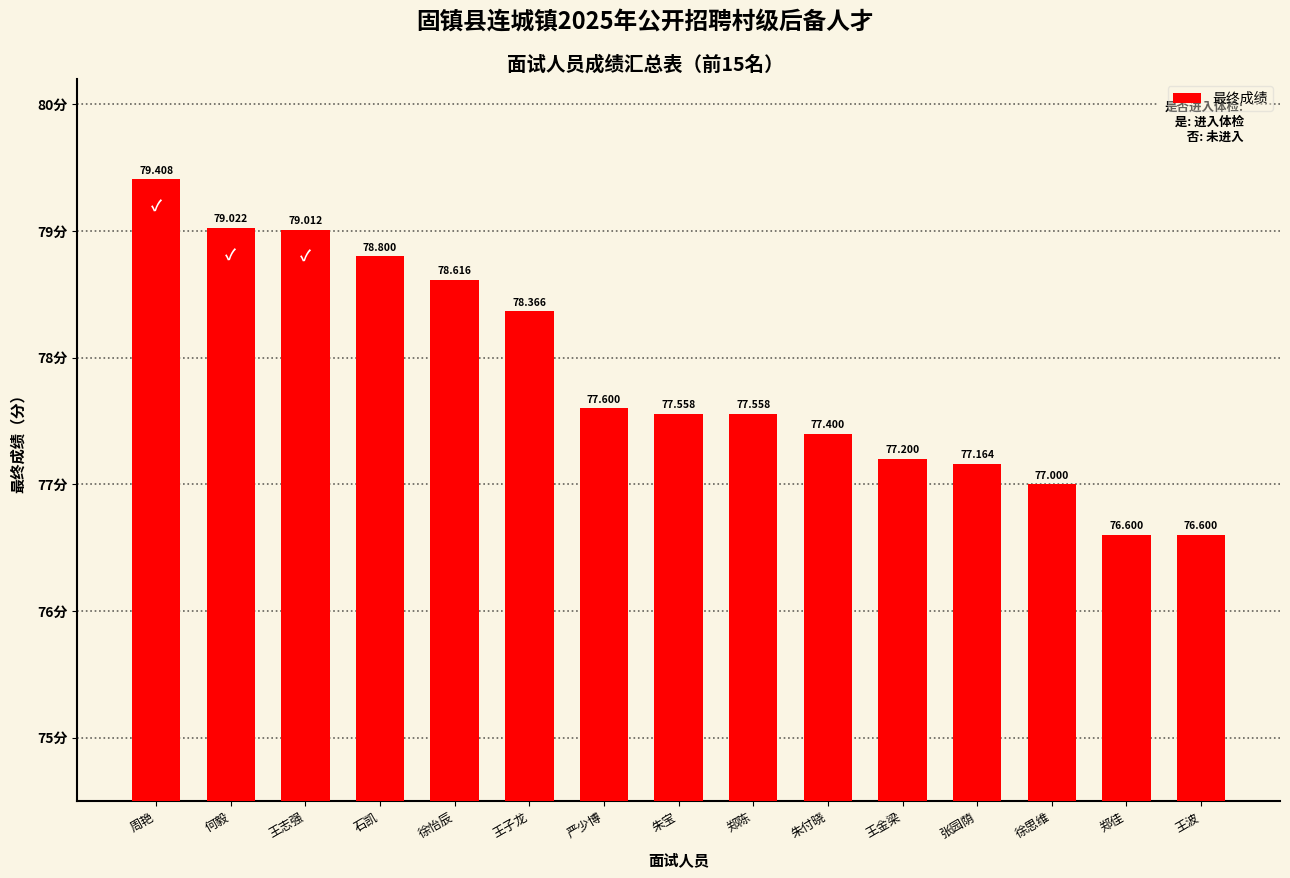

What is the sum of the values at 朱付晓 and 周艳?

156.8